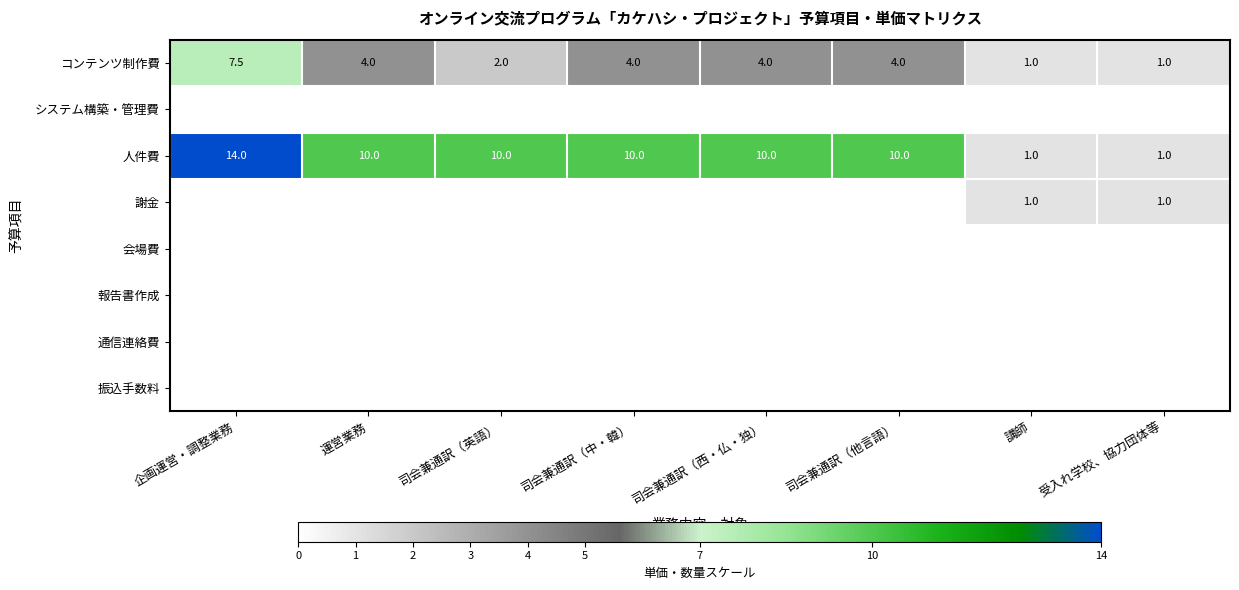

Where does the 人件費 series first go above 10?

企画運営・調整業務